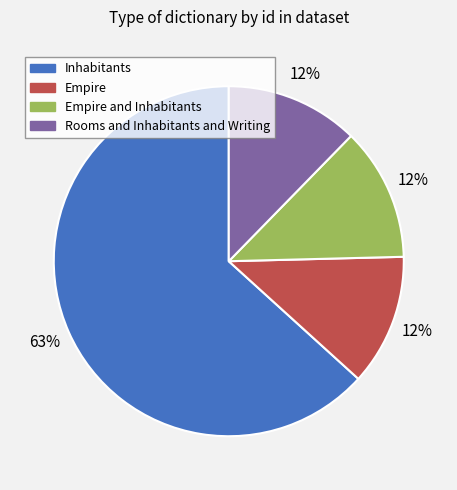

To the nearest percent, what is the average slice percentage?

25%